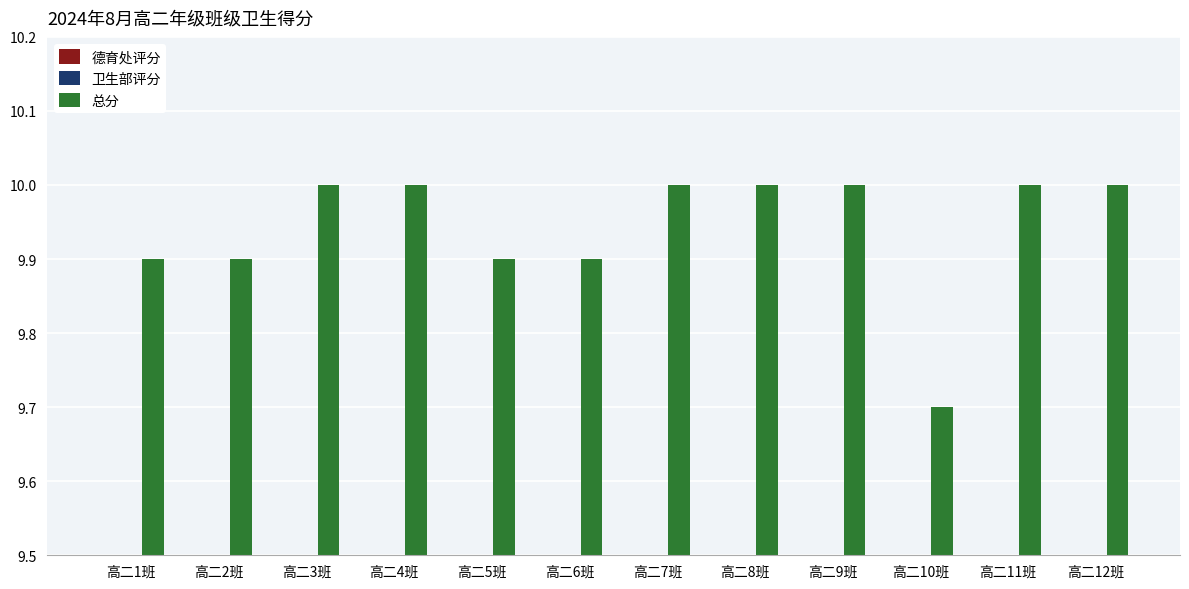

Reading left to right, what are all the values shown in this chart?

德育处评分: 高二1班=4.9	高二2班=4.9	高二3班=5.0	高二4班=5.0	高二5班=4.9	高二6班=4.9	高二7班=5.0	高二8班=5.0	高二9班=5.0	高二10班=4.7	高二11班=5.0	高二12班=5.0
卫生部评分: 高二1班=5.0	高二2班=5.0	高二3班=5.0	高二4班=5.0	高二5班=5.0	高二6班=5.0	高二7班=5.0	高二8班=5.0	高二9班=5.0	高二10班=5.0	高二11班=5.0	高二12班=5.0
总分: 高二1班=9.9	高二2班=9.9	高二3班=10.0	高二4班=10.0	高二5班=9.9	高二6班=9.9	高二7班=10.0	高二8班=10.0	高二9班=10.0	高二10班=9.7	高二11班=10.0	高二12班=10.0